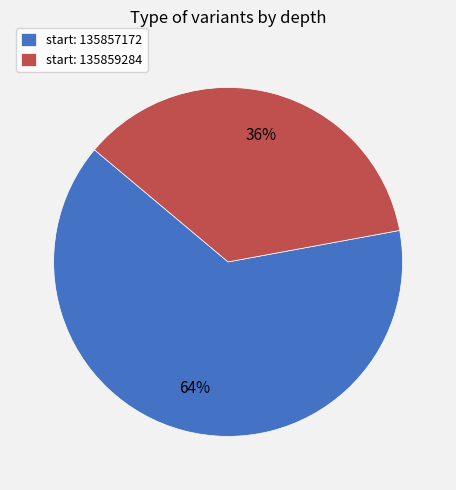

To the nearest percent, what percentage of the pie is start: 135857172?

64%